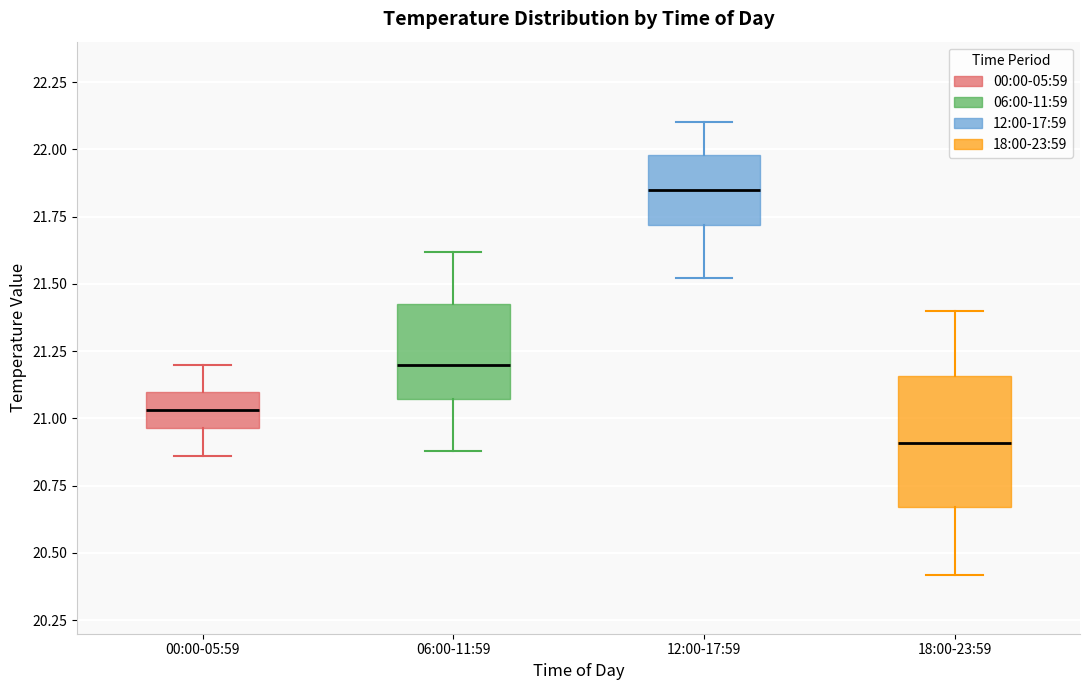

Reading left to right, read every box against the y-axis: the position of its median line, the range the box covers, and the ends of its whiskers. The values are not printed on the chart, so give them approximately, as read against the axis.

00:00-05:59: median 21.05, box 20.95 to 21.10, whiskers 20.85 to 21.20
06:00-11:59: median 21.20, box 21.05 to 21.45, whiskers 20.90 to 21.60
12:00-17:59: median 21.85, box 21.70 to 22.00, whiskers 21.50 to 22.10
18:00-23:59: median 20.90, box 20.65 to 21.15, whiskers 20.40 to 21.40